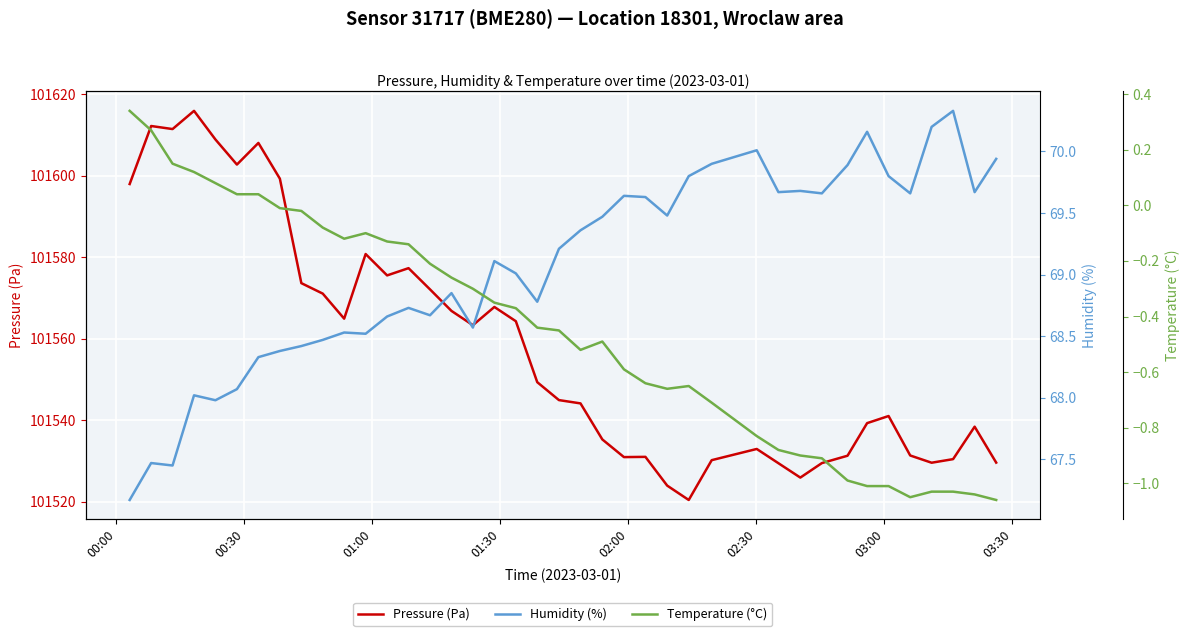

What is the lowest value of the Pressure (Pa) series?

101520.4